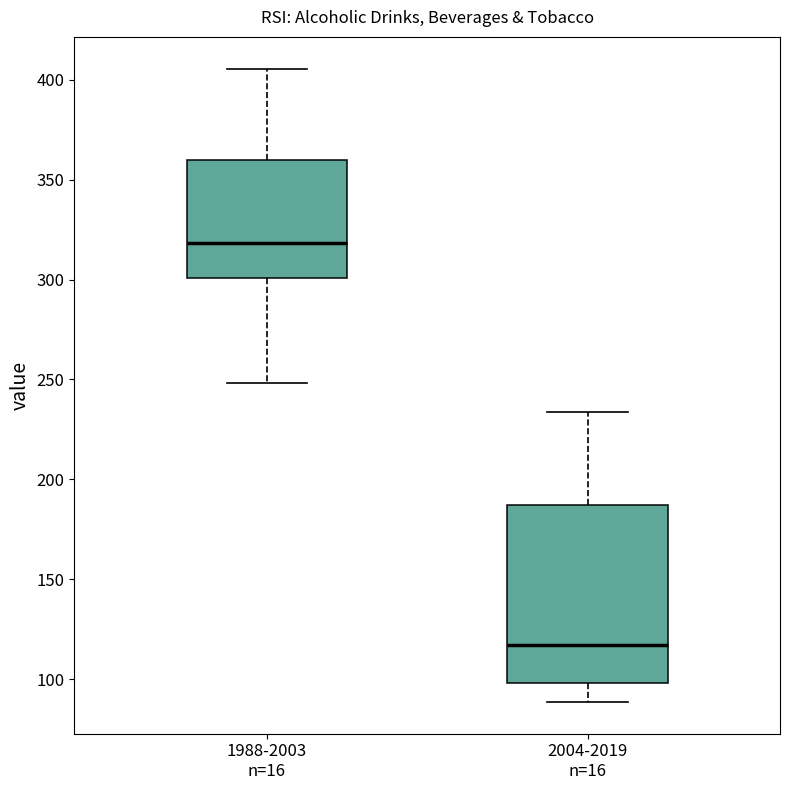

Which box has the highest median line?

1988-2003 n=16